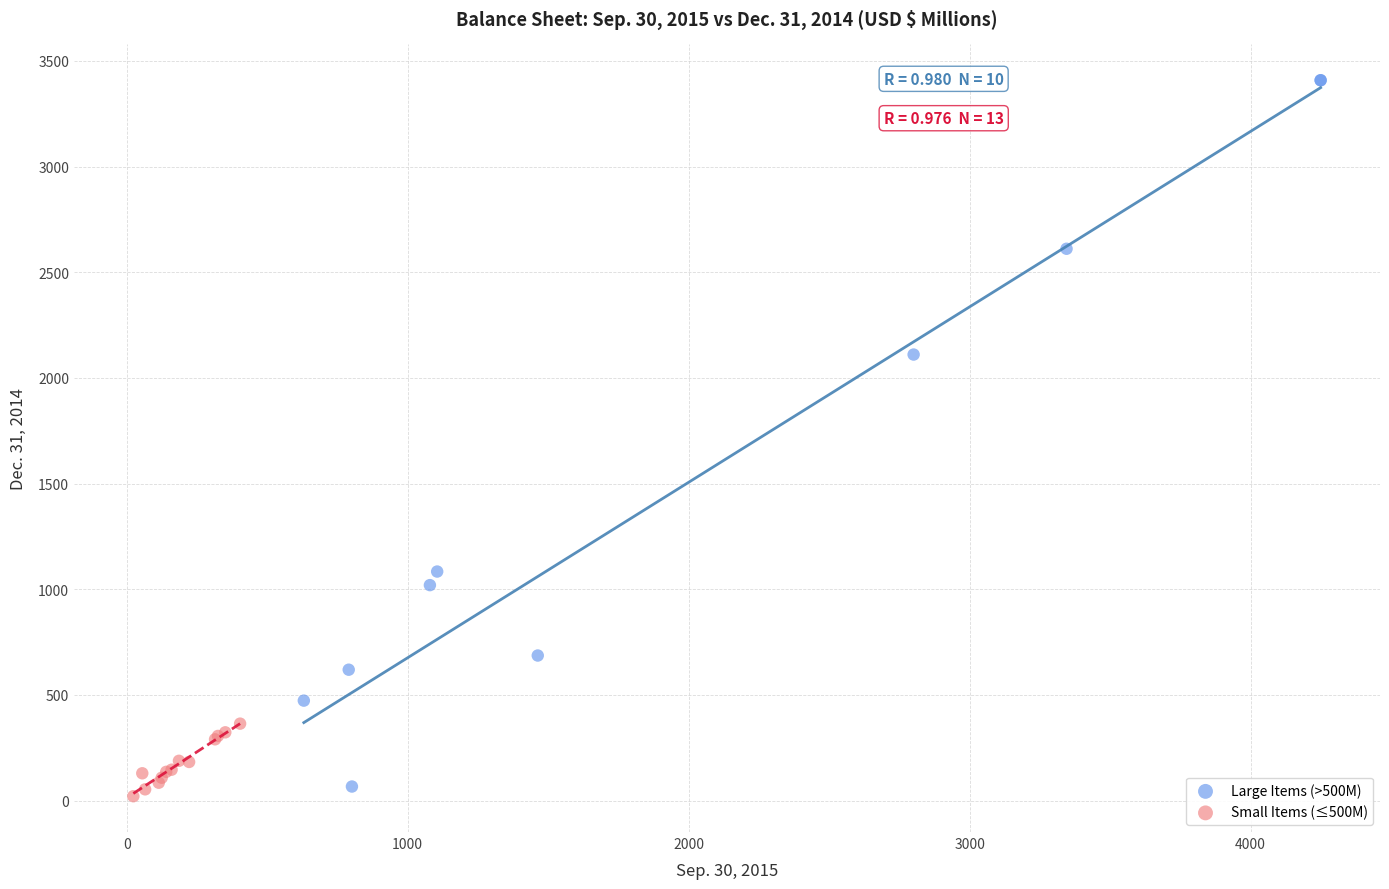

Which series has the largest Y range (max minus min)?

Large Items (>500M)